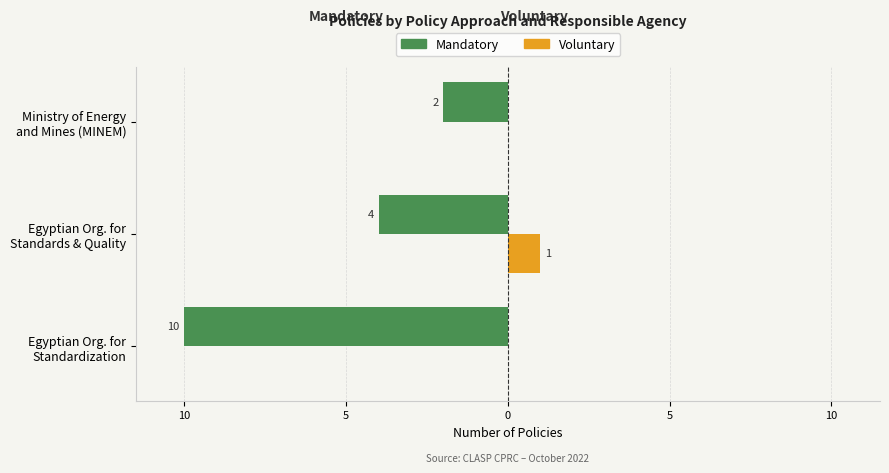

What are all the series names shown in the legend?

Mandatory, Voluntary